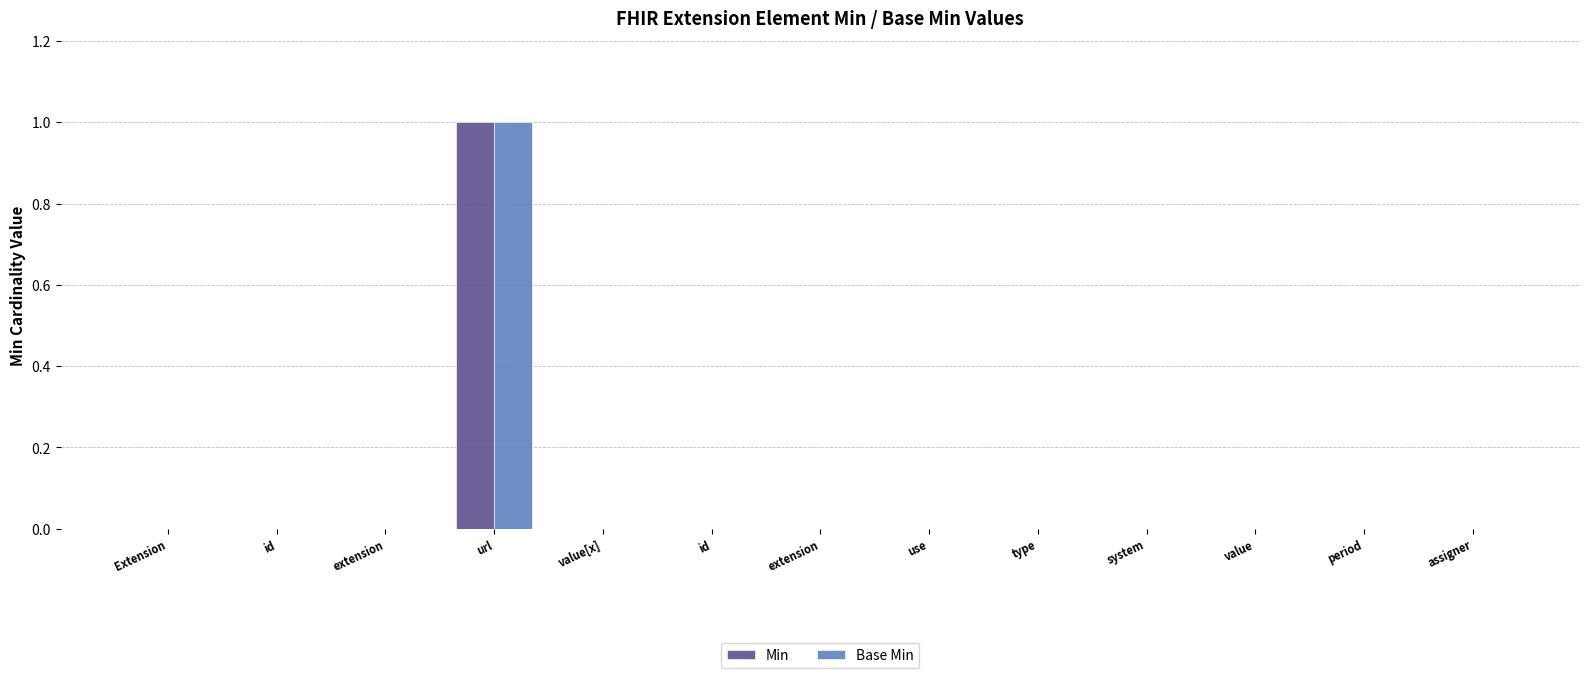

Which has a higher value, id or system?

id